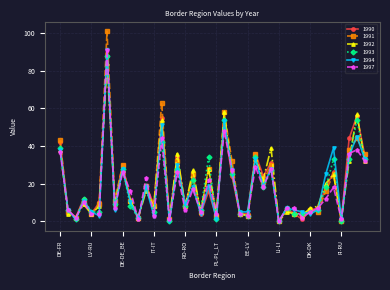

Which series has the widest spread of values?

1991